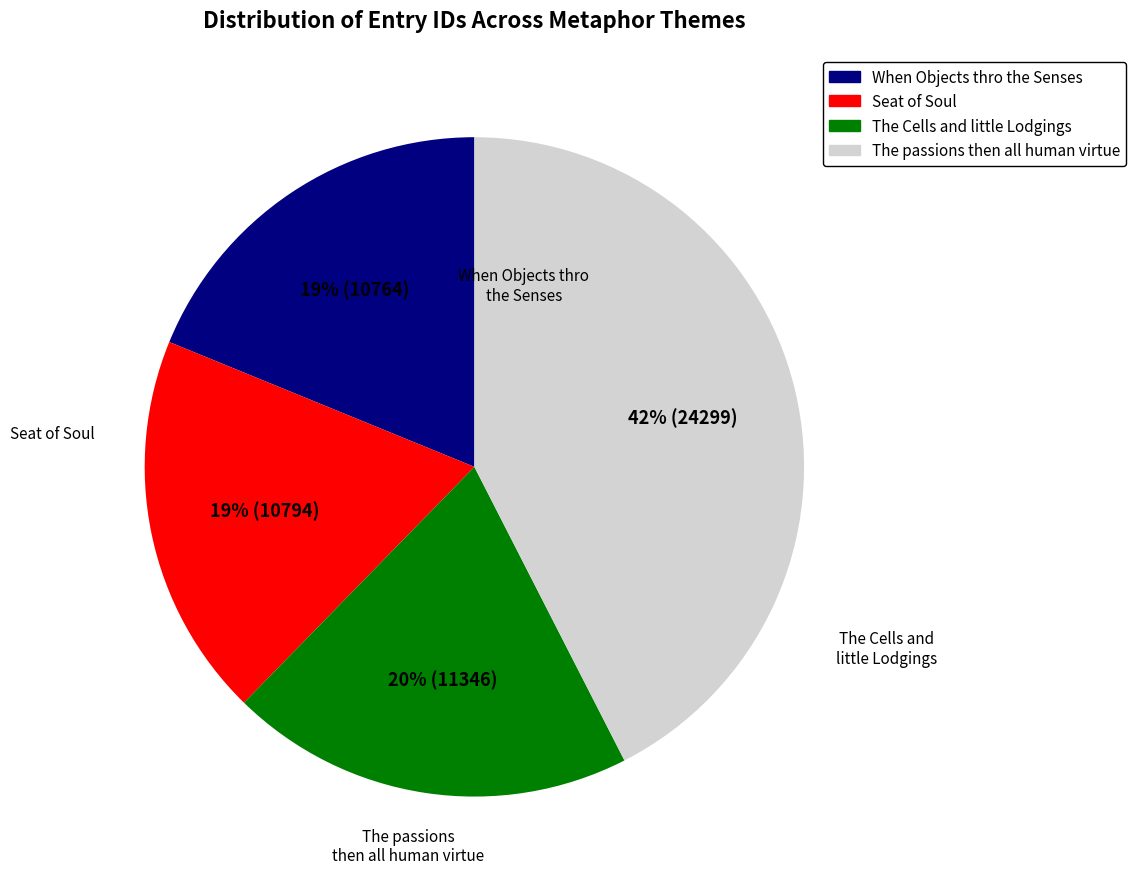

To the nearest percent, what is the average slice percentage?

25%